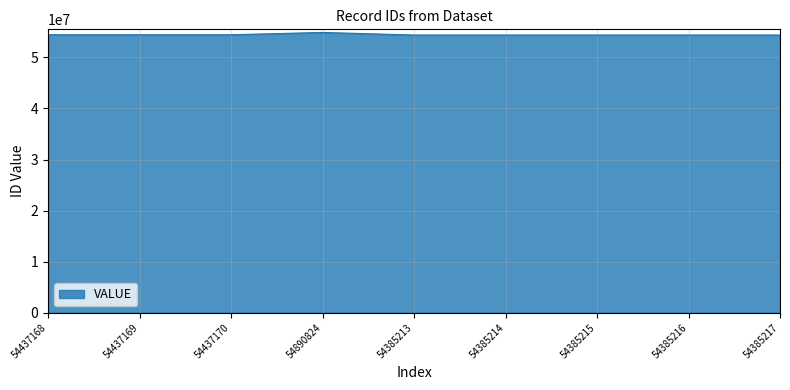

Read the value at 54385217, to the nearest 100.

54385200